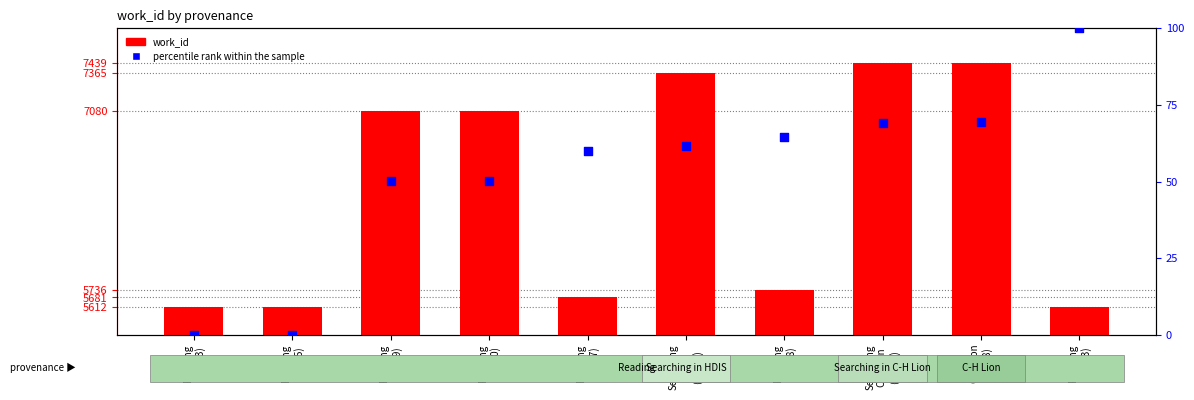

At how many categories does at least one series exceed 5787?

5